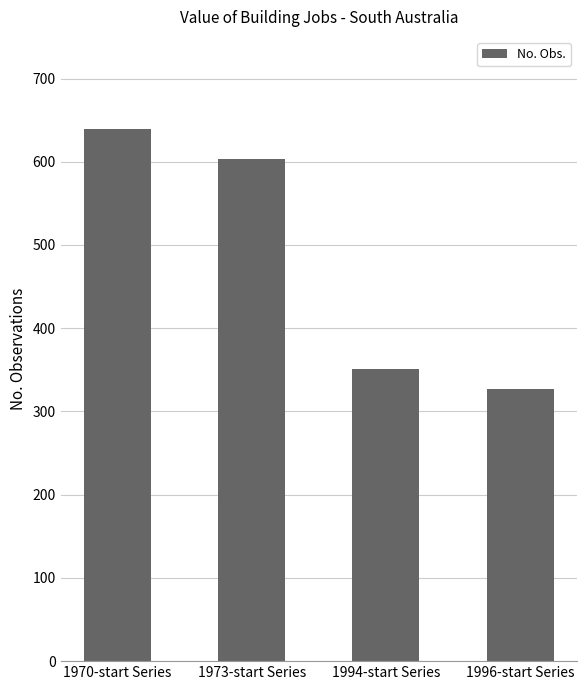

What position from the left is 1973-start Series?

2